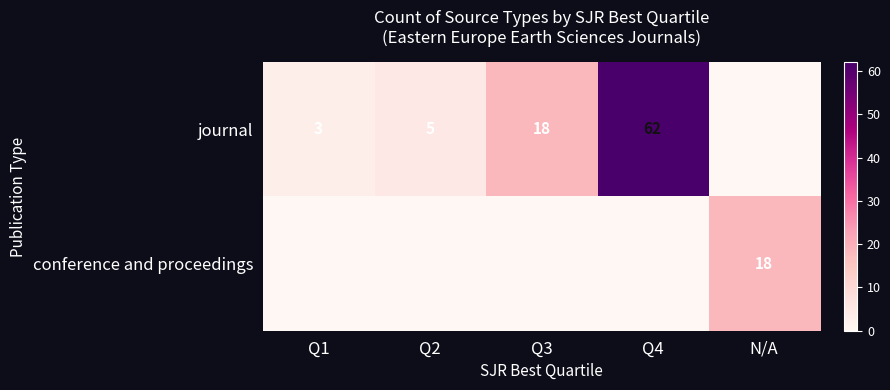

True or false: journal has a value of 18 at Q3.

True